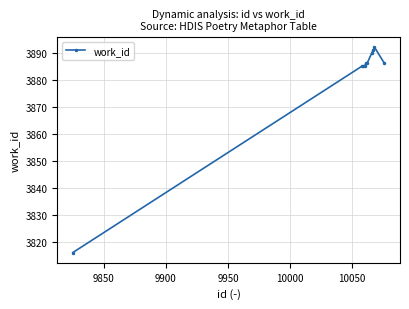

What is the minimum value shown in the chart?

3816